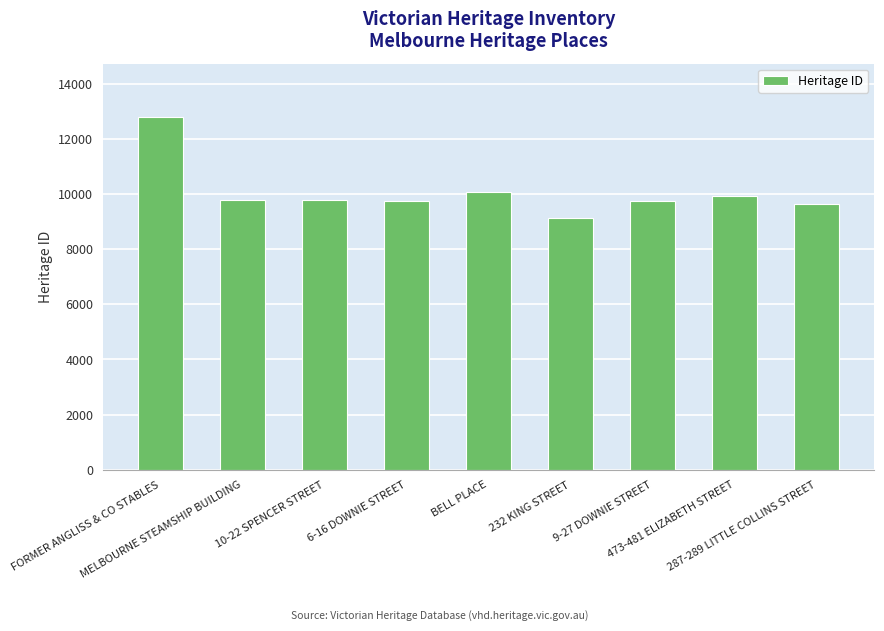

How many bars are there in total?

9